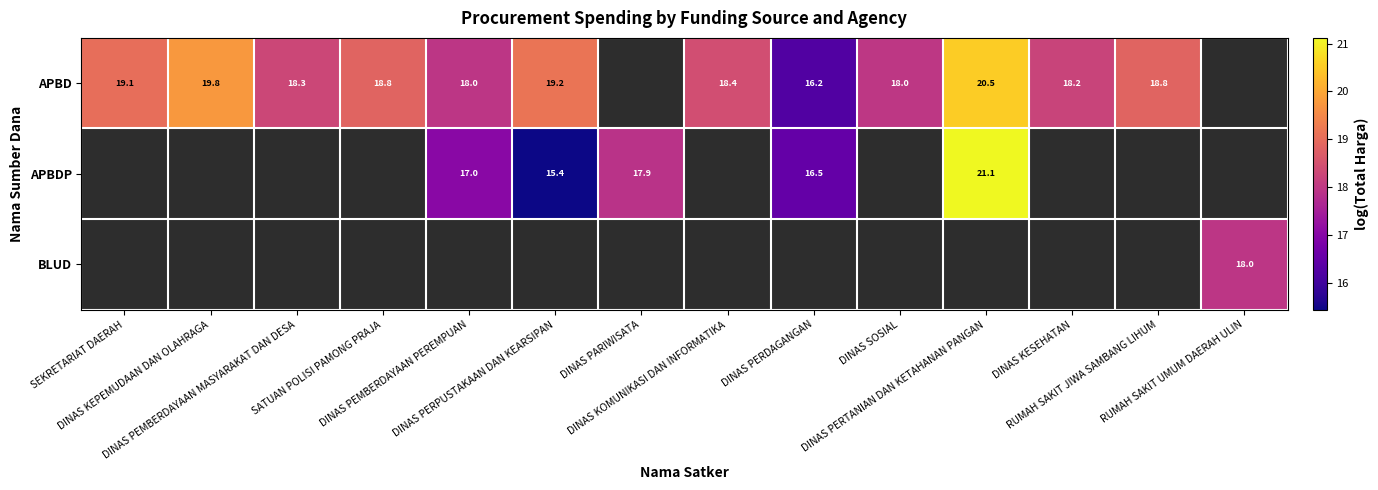

What value does the APBD series have at DINAS PERDAGANGAN?

16.2